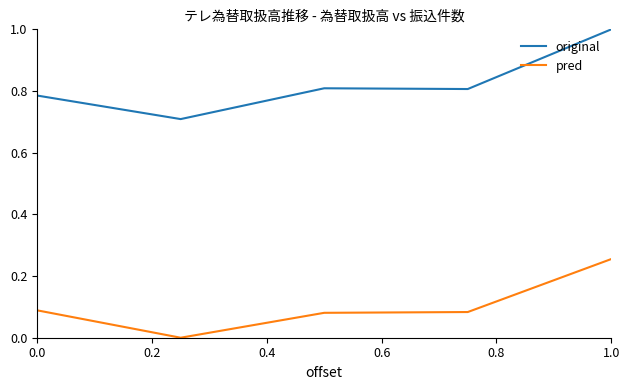

Rank the series by their maximum value, from lowest to highest.

pred, original